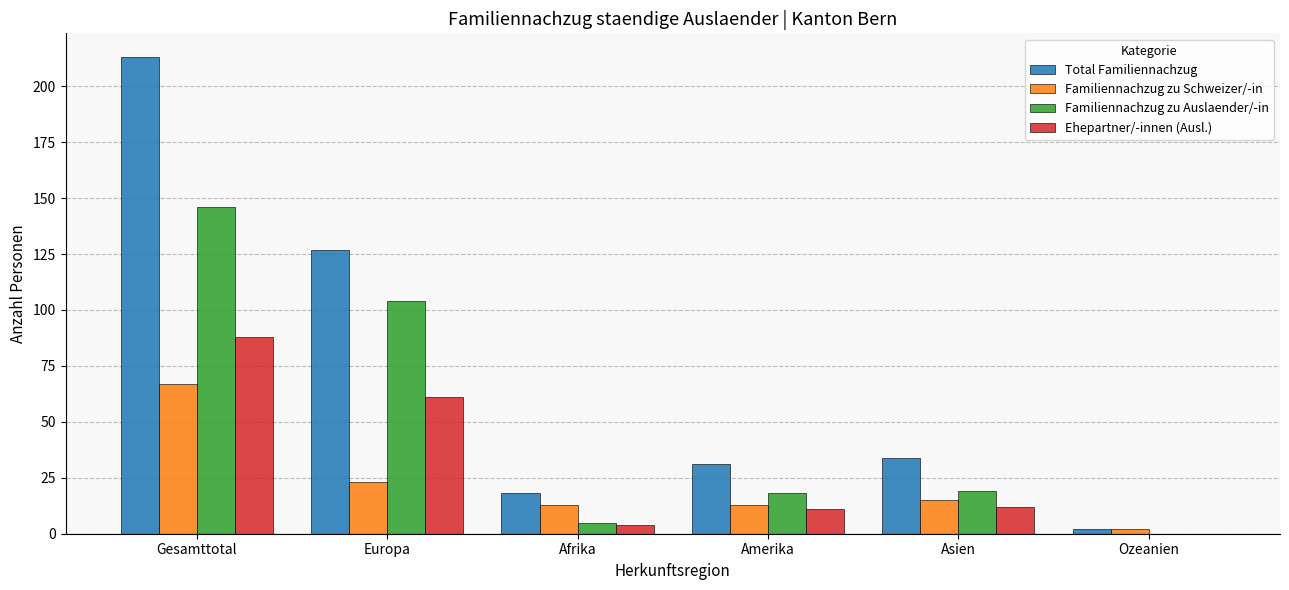

At which label is Familiennachzug zu Auslaender/-in closest to 73?

Europa